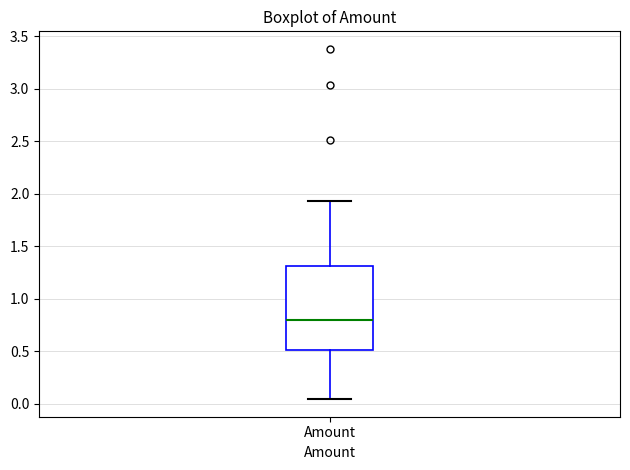

Transcribe this box plot: give where the median line is, the range the box spans, and where the two whiskers end, as read against the y-axis. The values are not printed on the chart, so give them approximately, as read against the axis.

median 0.80, box 0.50 to 1.30, whiskers 0.05 to 1.95